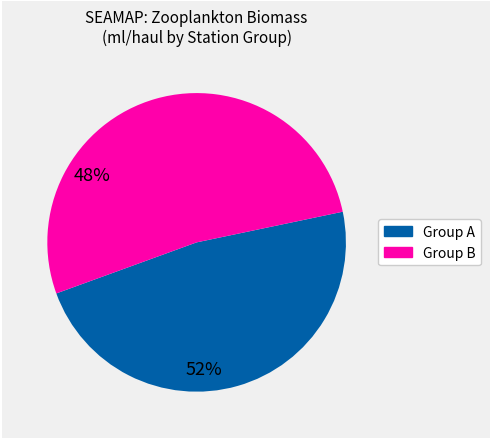

Is there a majority slice in this chart?

Yes